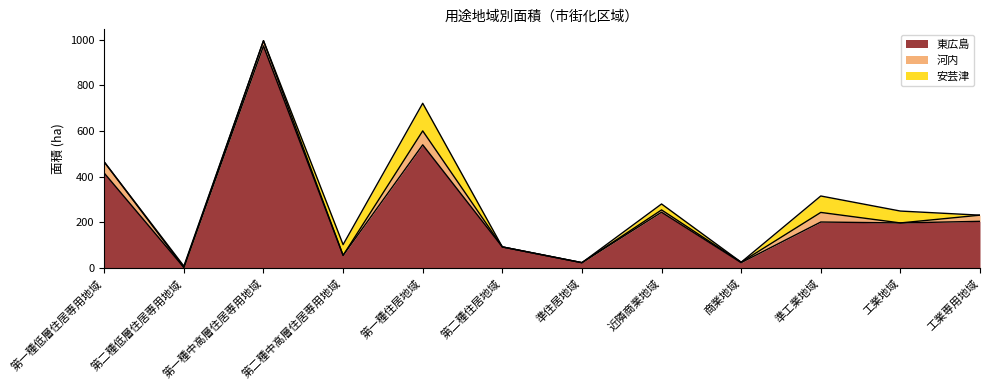

What is the sum of all 東広島 values?

2979